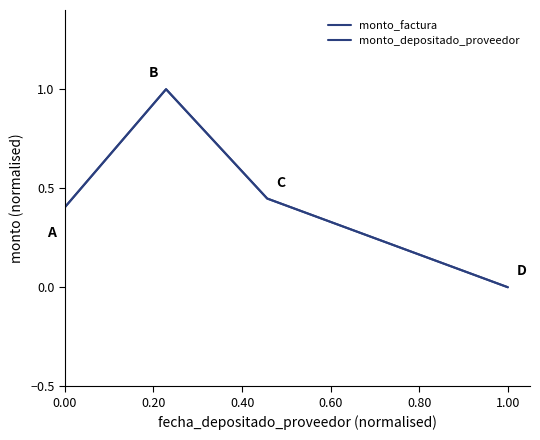

Does the chart have visible grid lines?

No